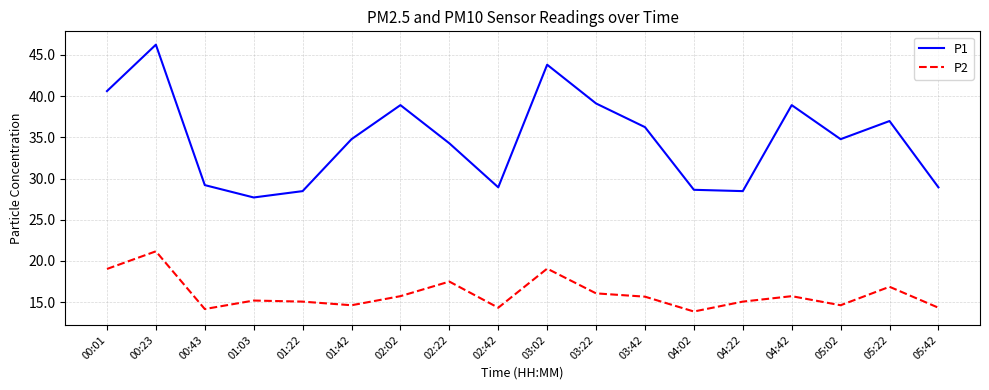

At which category does P2 reach its first local peak?

00:23